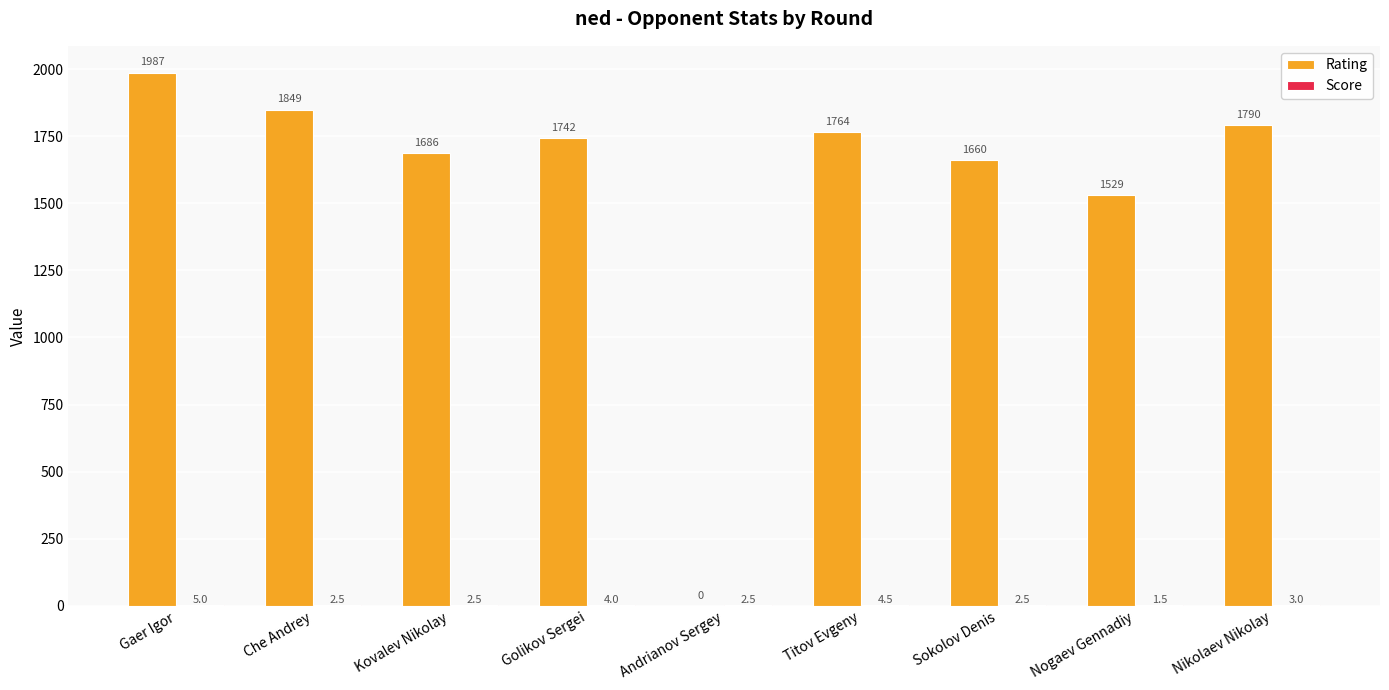

The Rating series shows 1849.0 at Che Andrey. True or false?

True